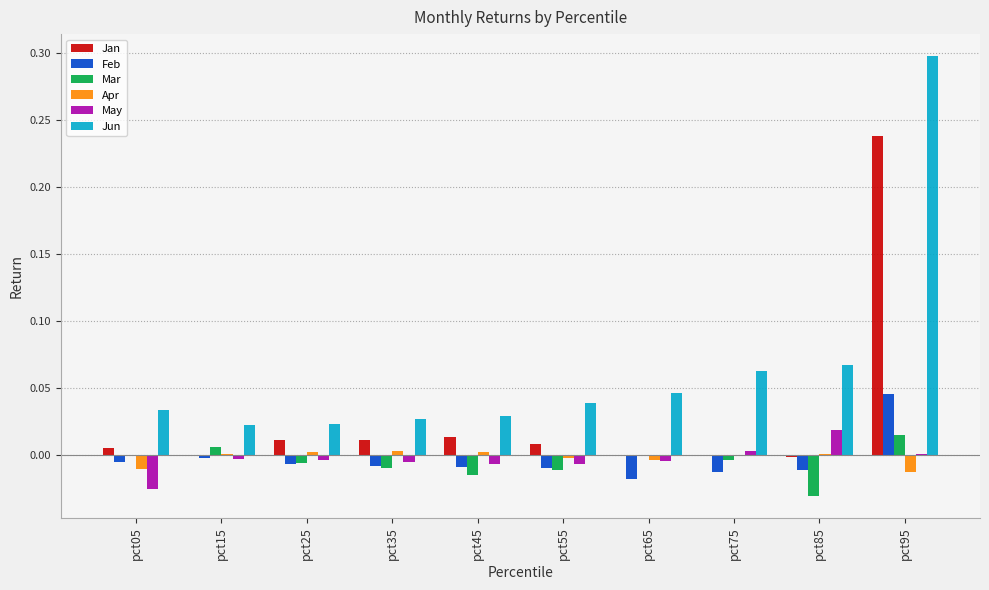

How many groups of bars are there?

10